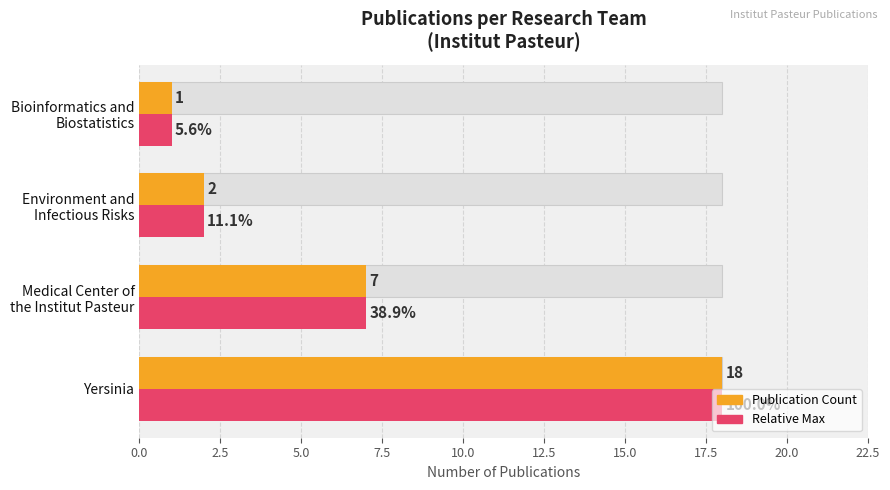

How many data points in Max reference are above 7?

1